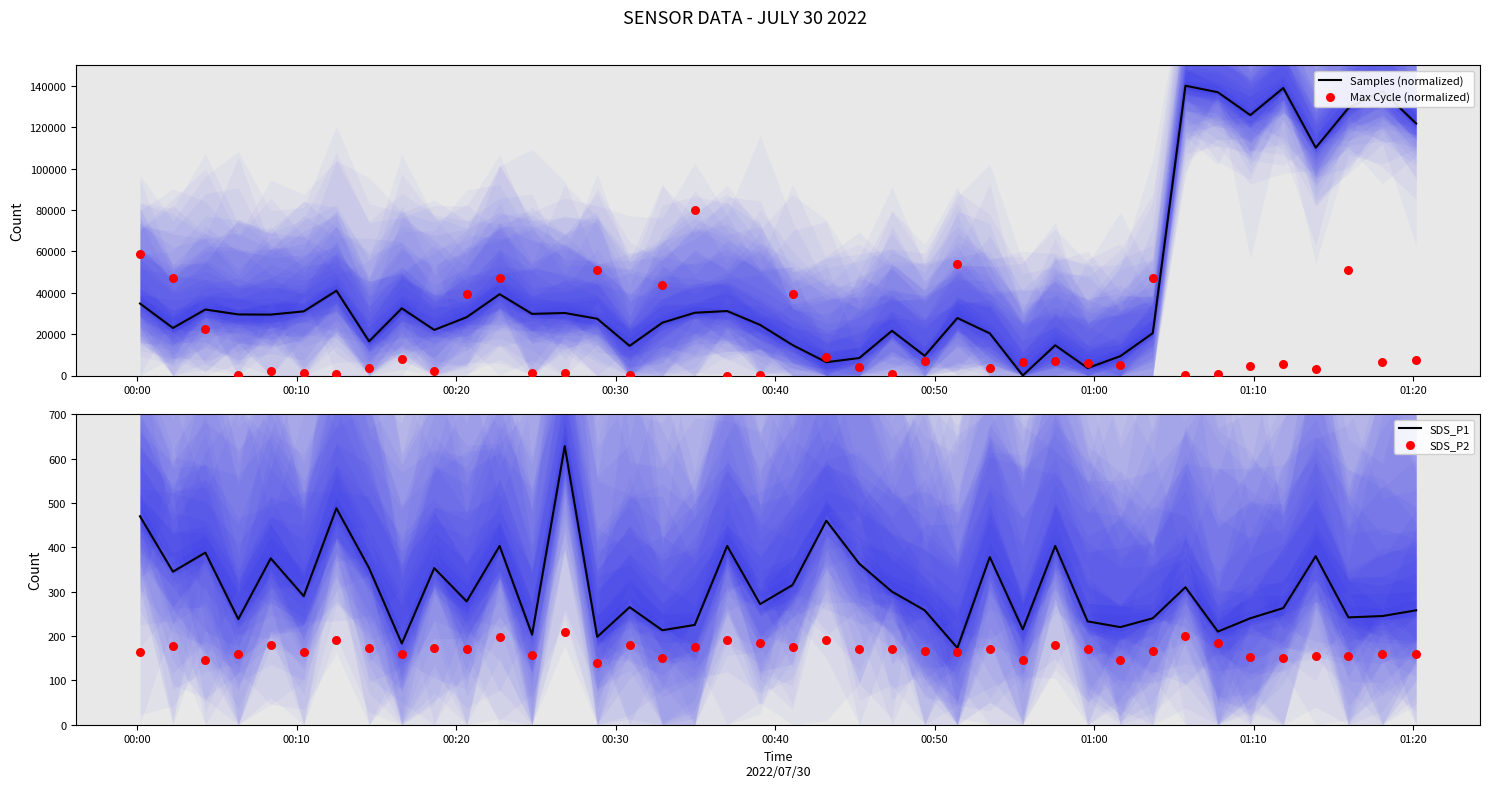

Which series contains the lowest Y value?

Samples (normalized)